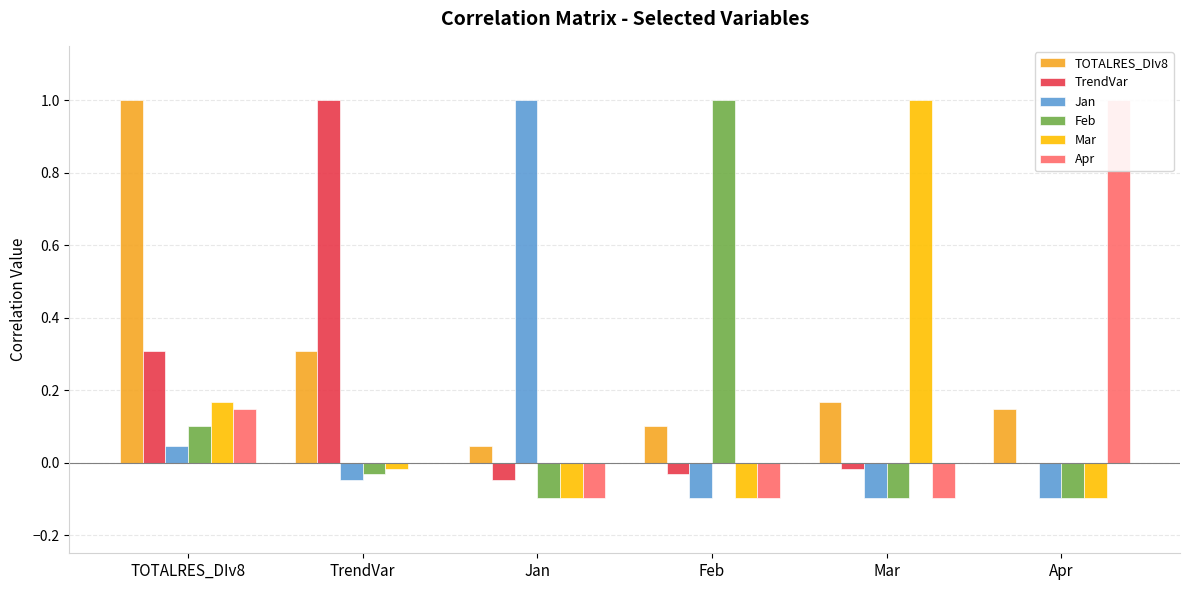

List the labels in order of Feb value, smallest first.

Jan, Mar, Apr, TrendVar, TOTALRES_DIv8, Feb